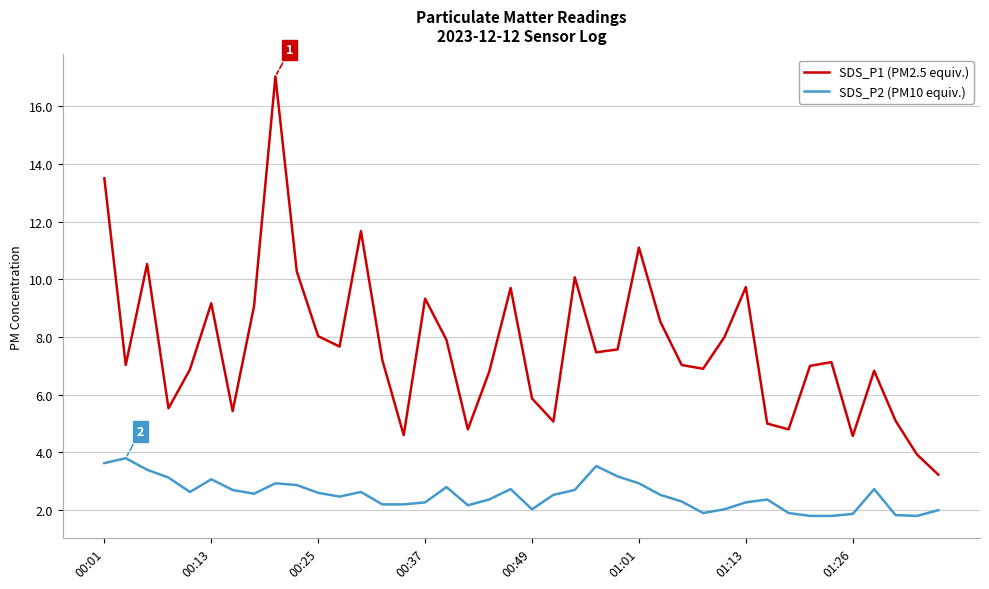

How many lines are shown in the chart?

2